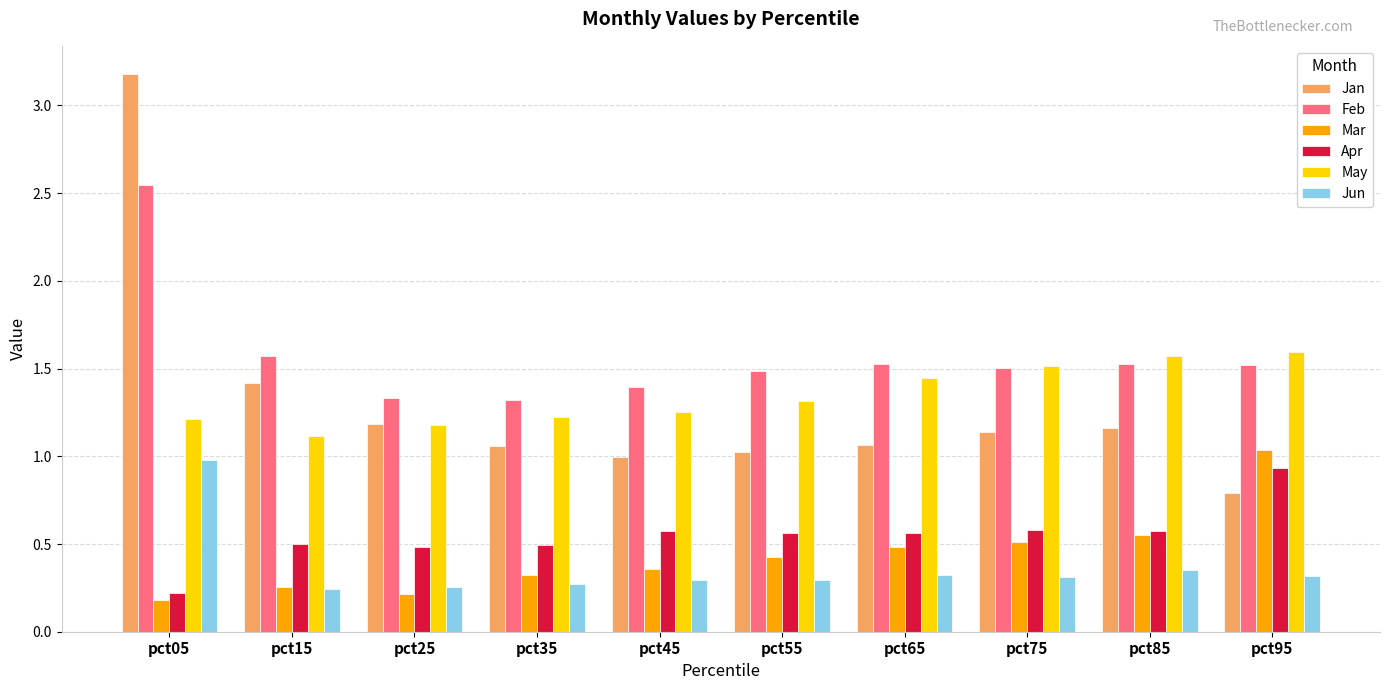

Read the Feb value at pct55.

1.5